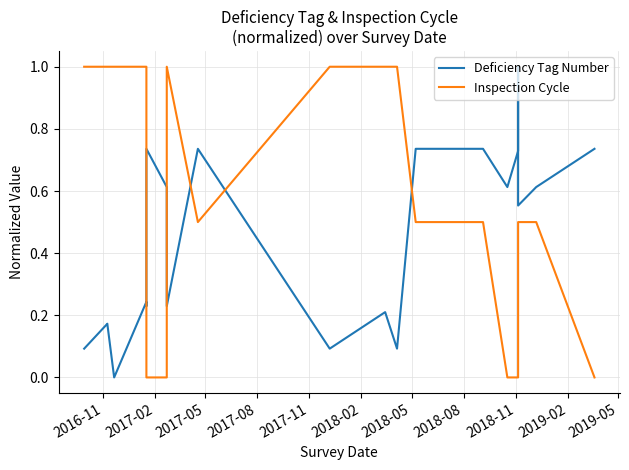

List the series in order of their overall mean, lowest first.

Deficiency Tag Number, Inspection Cycle